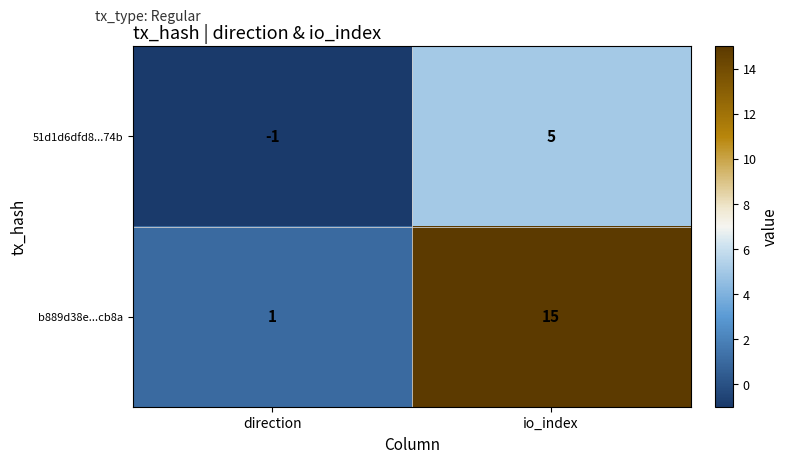

What is the greatest value displayed?

15